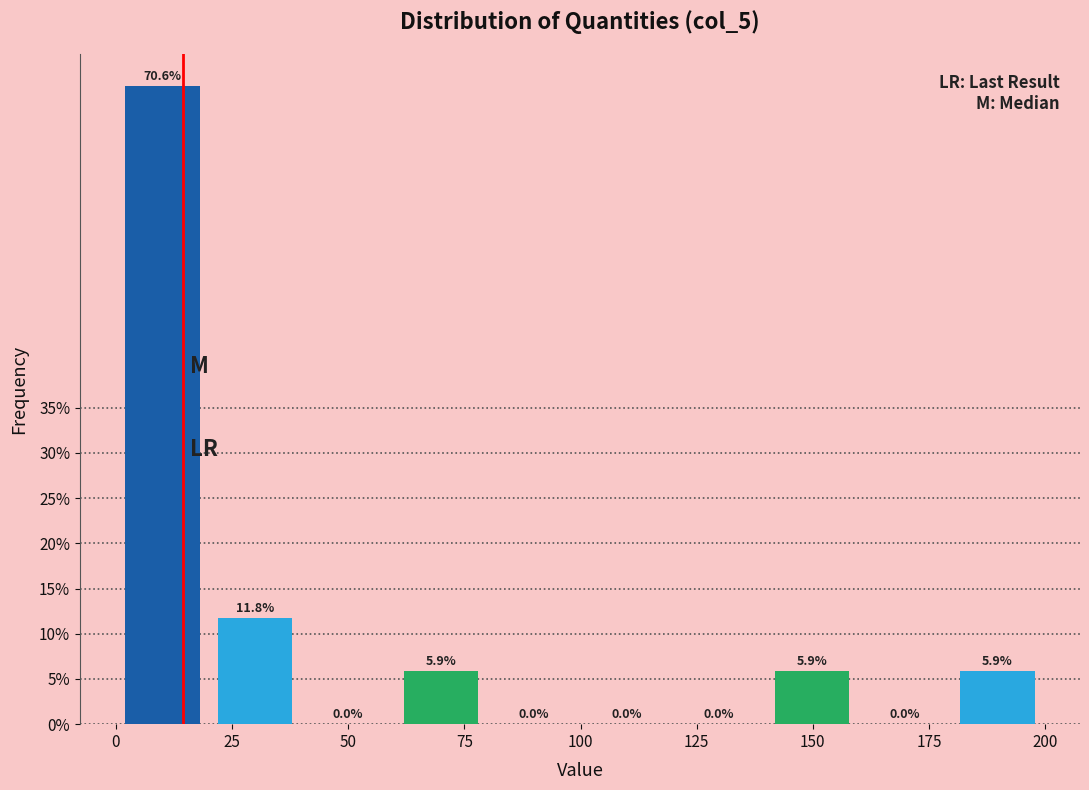

Around what value on the x-axis is the tallest bar? Give the approximate position of its centre, as read against the axis.

10